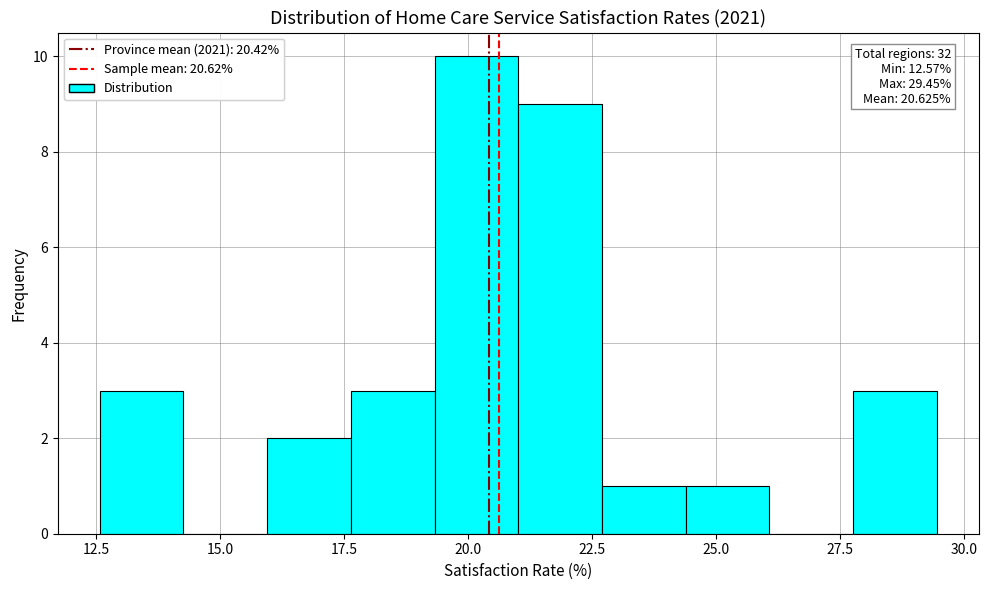

Read against the x-axis, roughly where is the centre of the tallest bar?

20.0